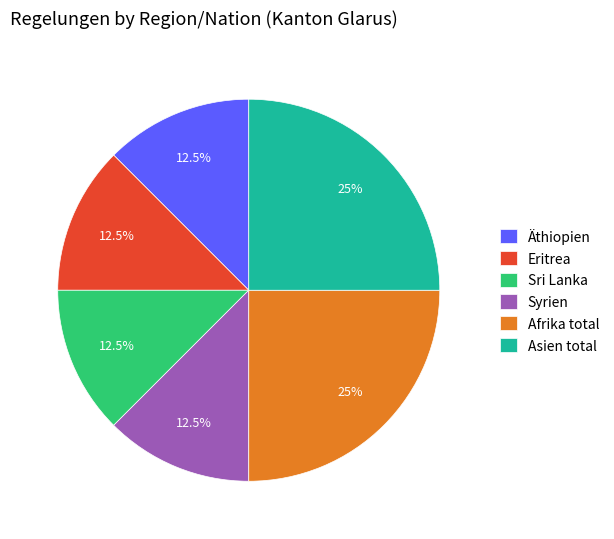

Between Asien total and Sri Lanka, which is larger?

Asien total